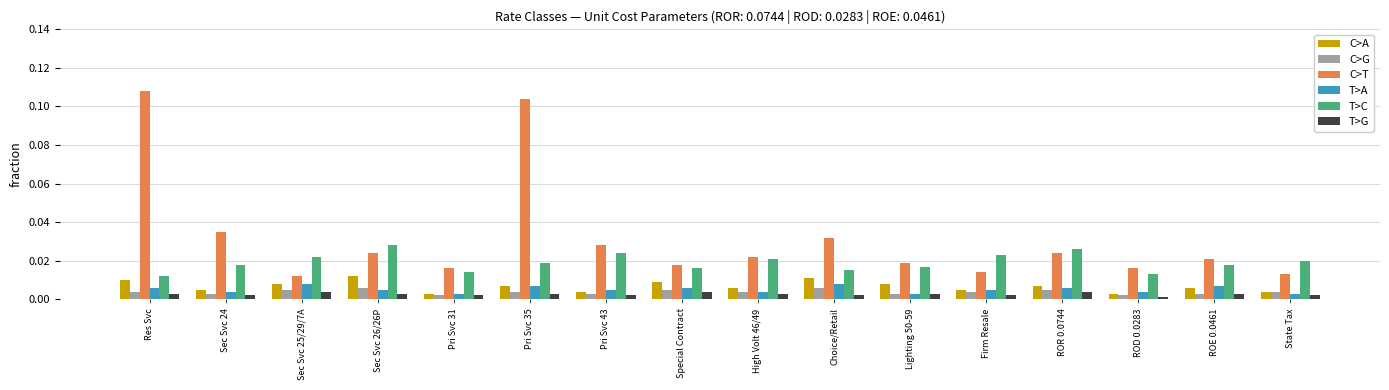

At which category does the chart reach its peak across all series?

Res Svc